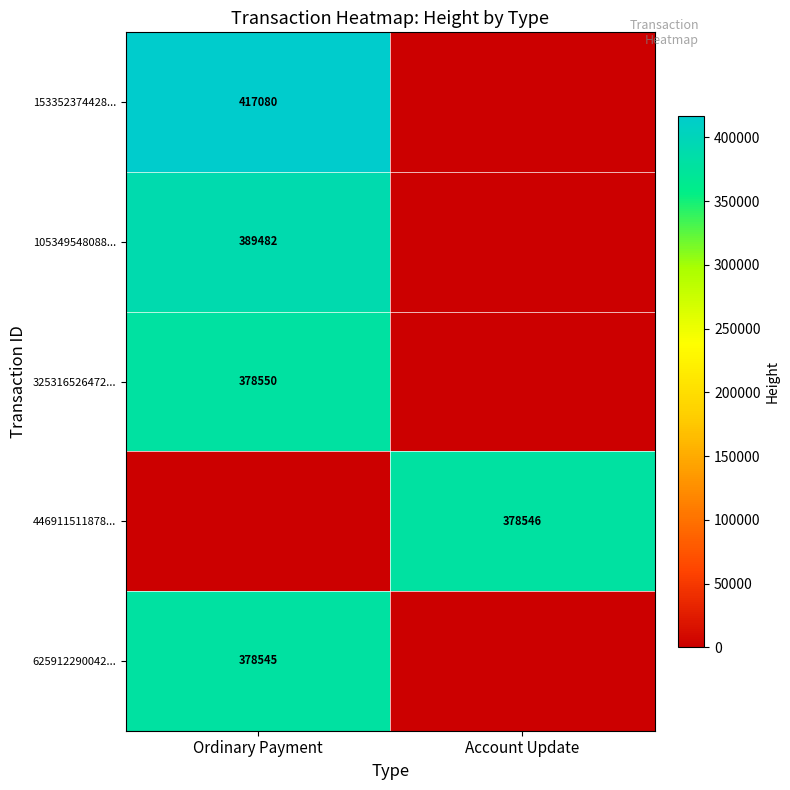

True or false: 153352374428... has a value of 417080 at Ordinary Payment.

True